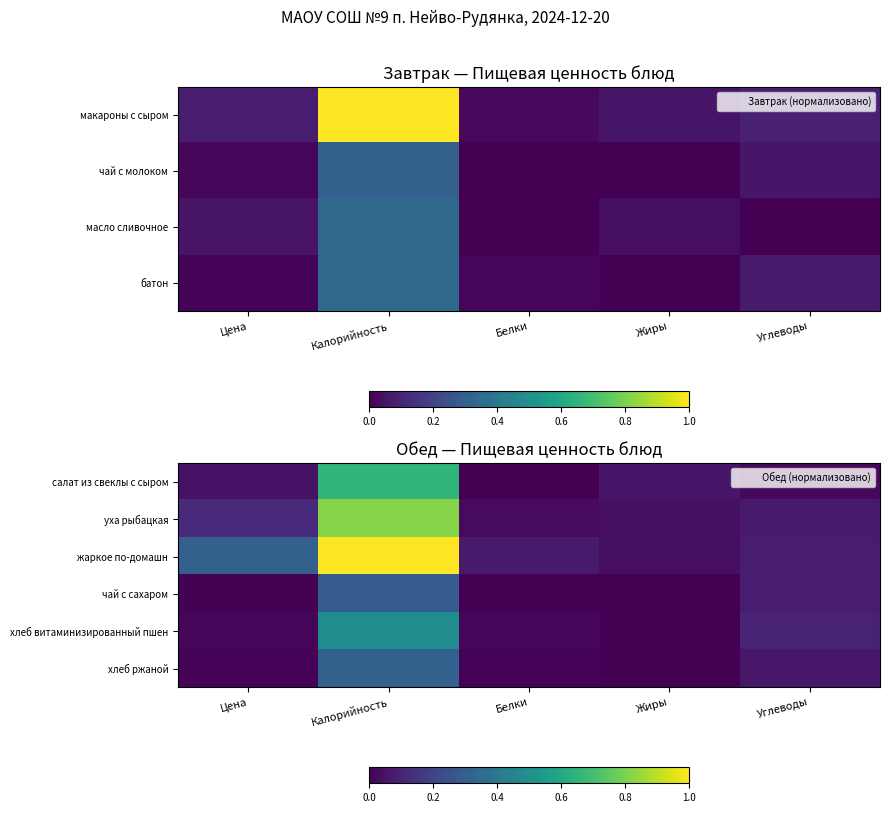

At Цена, list the series in order from smallest to largest.

чай с сахаром, хлеб ржаной, хлеб витаминизированный пшен, салат из свеклы с сыром, уха рыбацкая, жаркое по-домашн